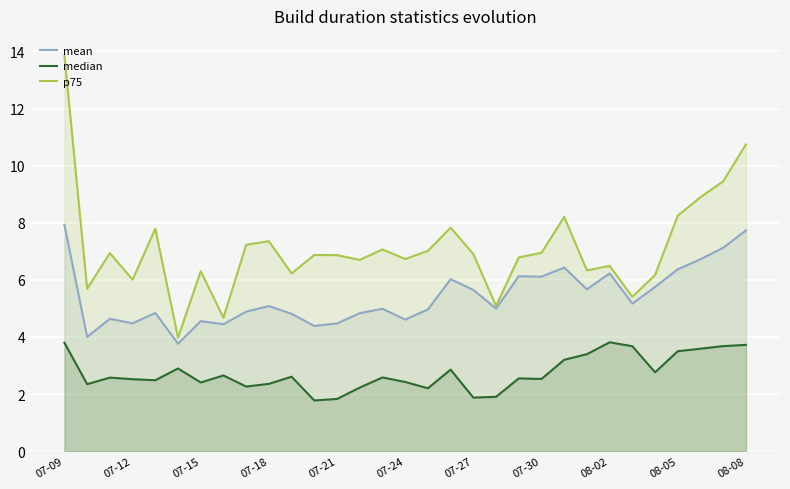

What are all the series names shown in the legend?

mean, median, p75